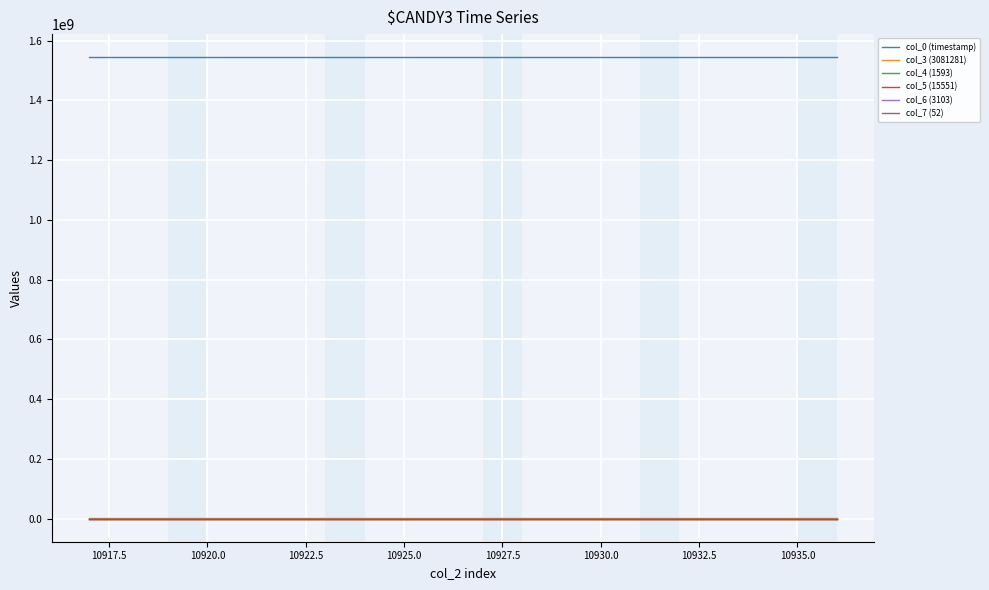

Which series has the largest total across all categories?

col_0 (timestamp)